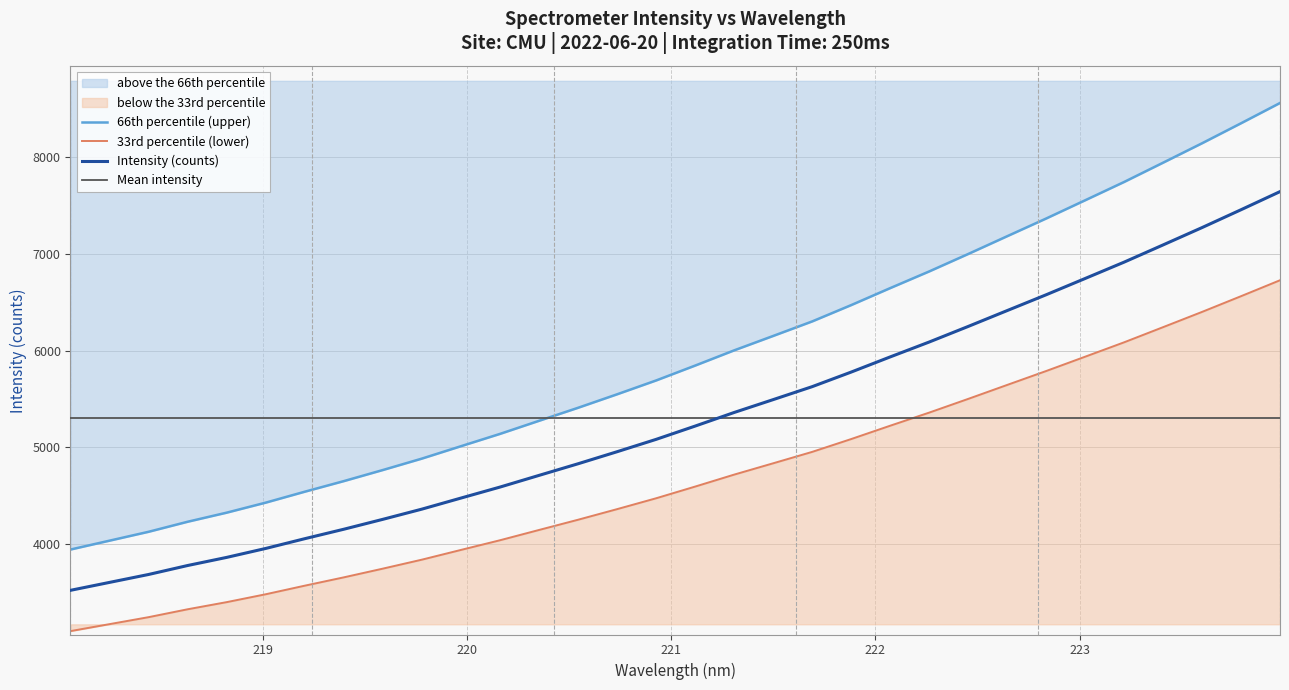

What is the maximum value shown in the chart?

8561.8